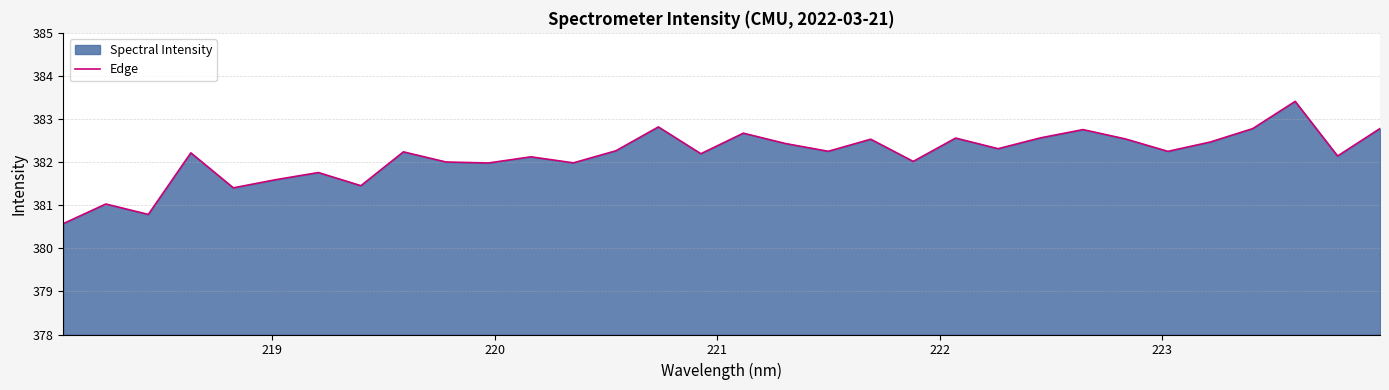

What is the greatest value displayed?

383.4